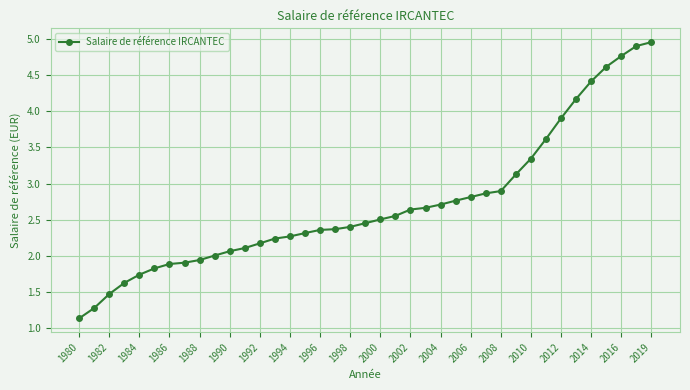

What is the smallest value displayed?

1.1